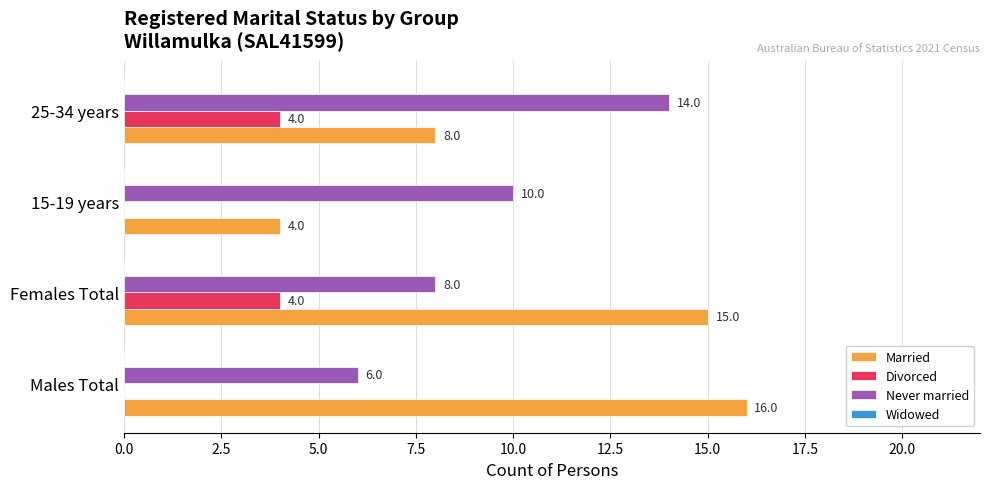

Which series changed the most between Females Total and 25-34 years?

Married